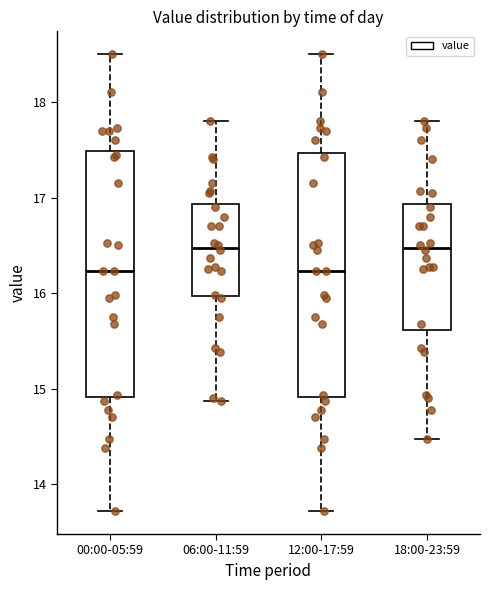

Reading left to right, read every box against the y-axis: the position of its median line, the range the box covers, and the ends of its whiskers. The values are not printed on the chart, so give them approximately, as read against the axis.

00:00-05:59: median 16.2, box 14.9 to 17.5, whiskers 13.7 to 18.5
06:00-11:59: median 16.5, box 16.0 to 16.9, whiskers 14.9 to 17.8
12:00-17:59: median 16.2, box 14.9 to 17.5, whiskers 13.7 to 18.5
18:00-23:59: median 16.5, box 15.6 to 16.9, whiskers 14.5 to 17.8